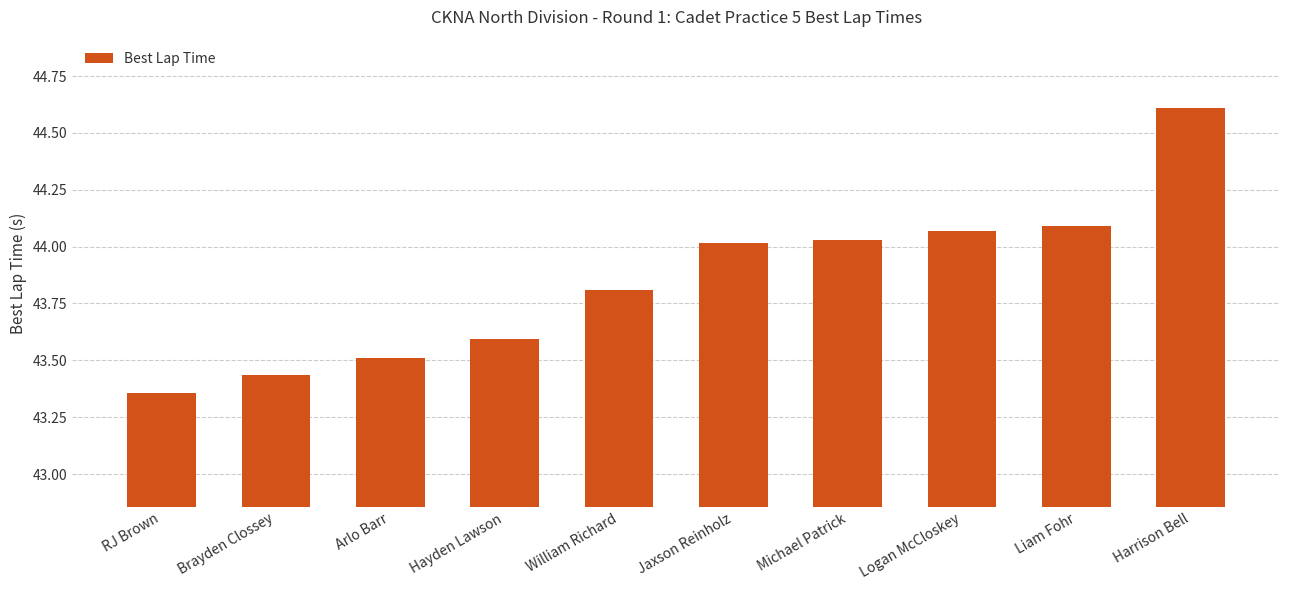

What is the label of the 3rd bar from the right?

Logan McCloskey